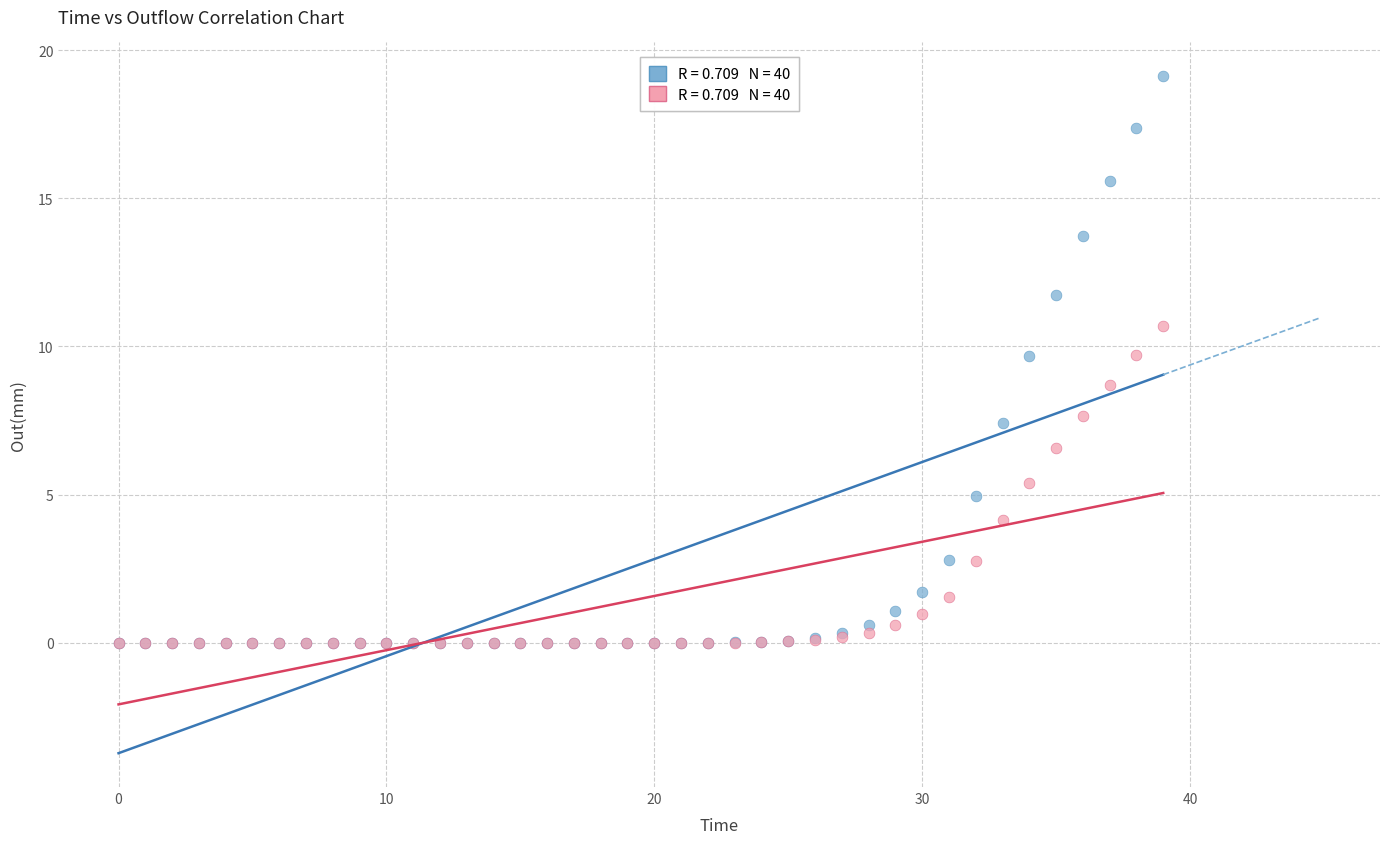

Across all series, what Y value is closest to 9?

8.7